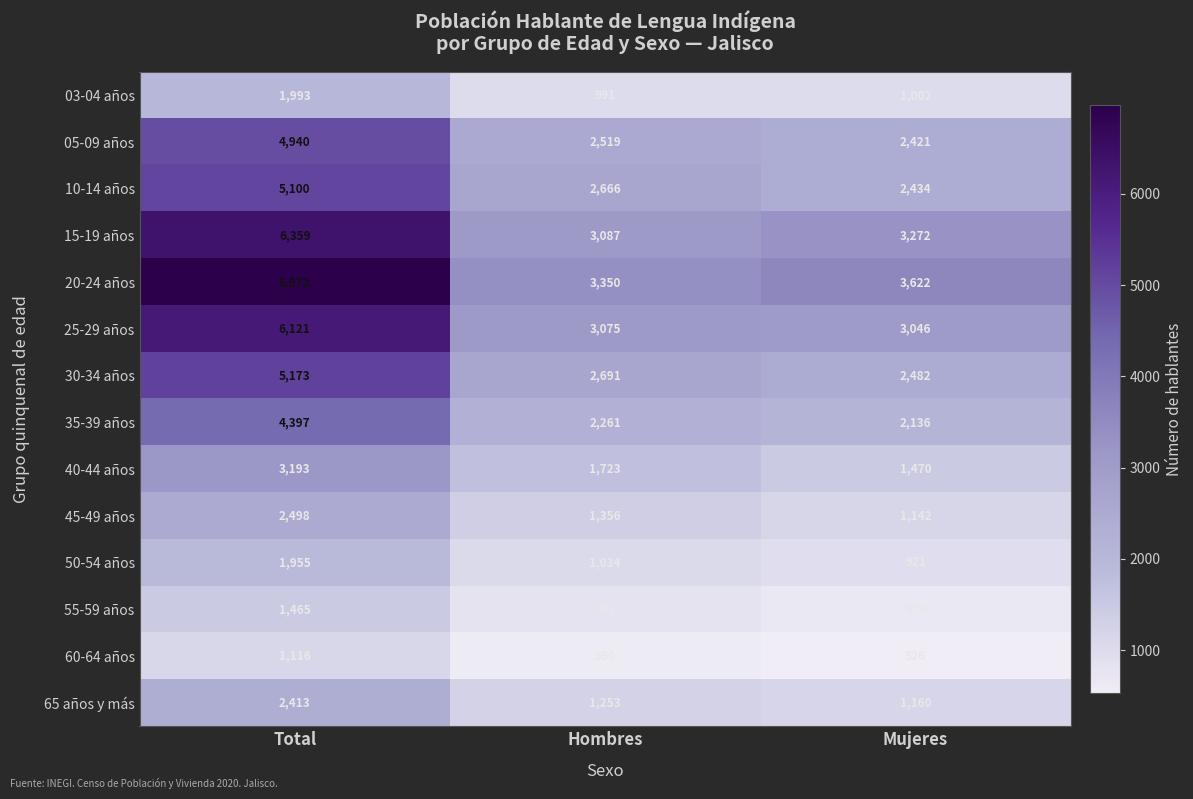

Is the value of 05-09 años at Mujeres greater than the value of 20-24 años at Hombres?

No